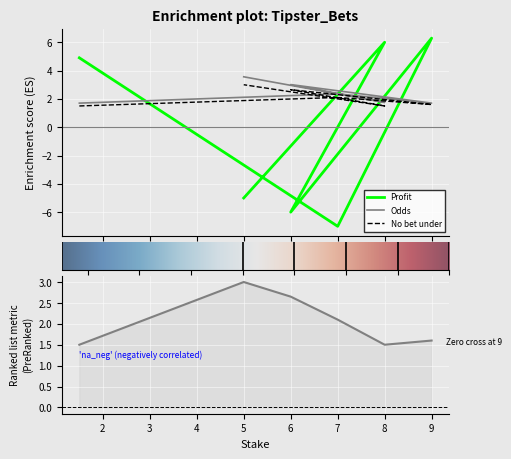

What is the difference between the Odds values at 8 and 7?

0.6